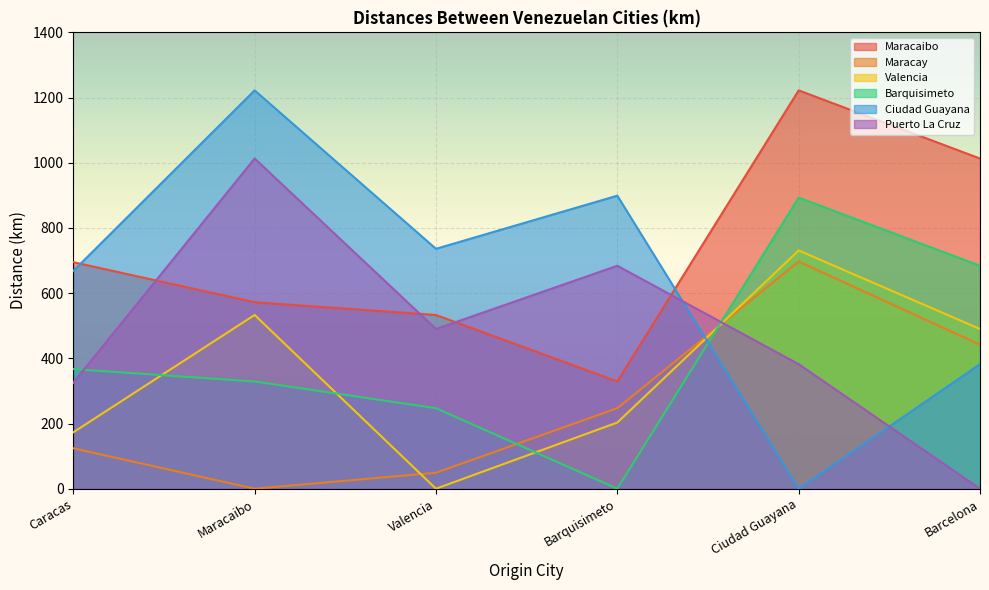

What position from the left is Barcelona?

6